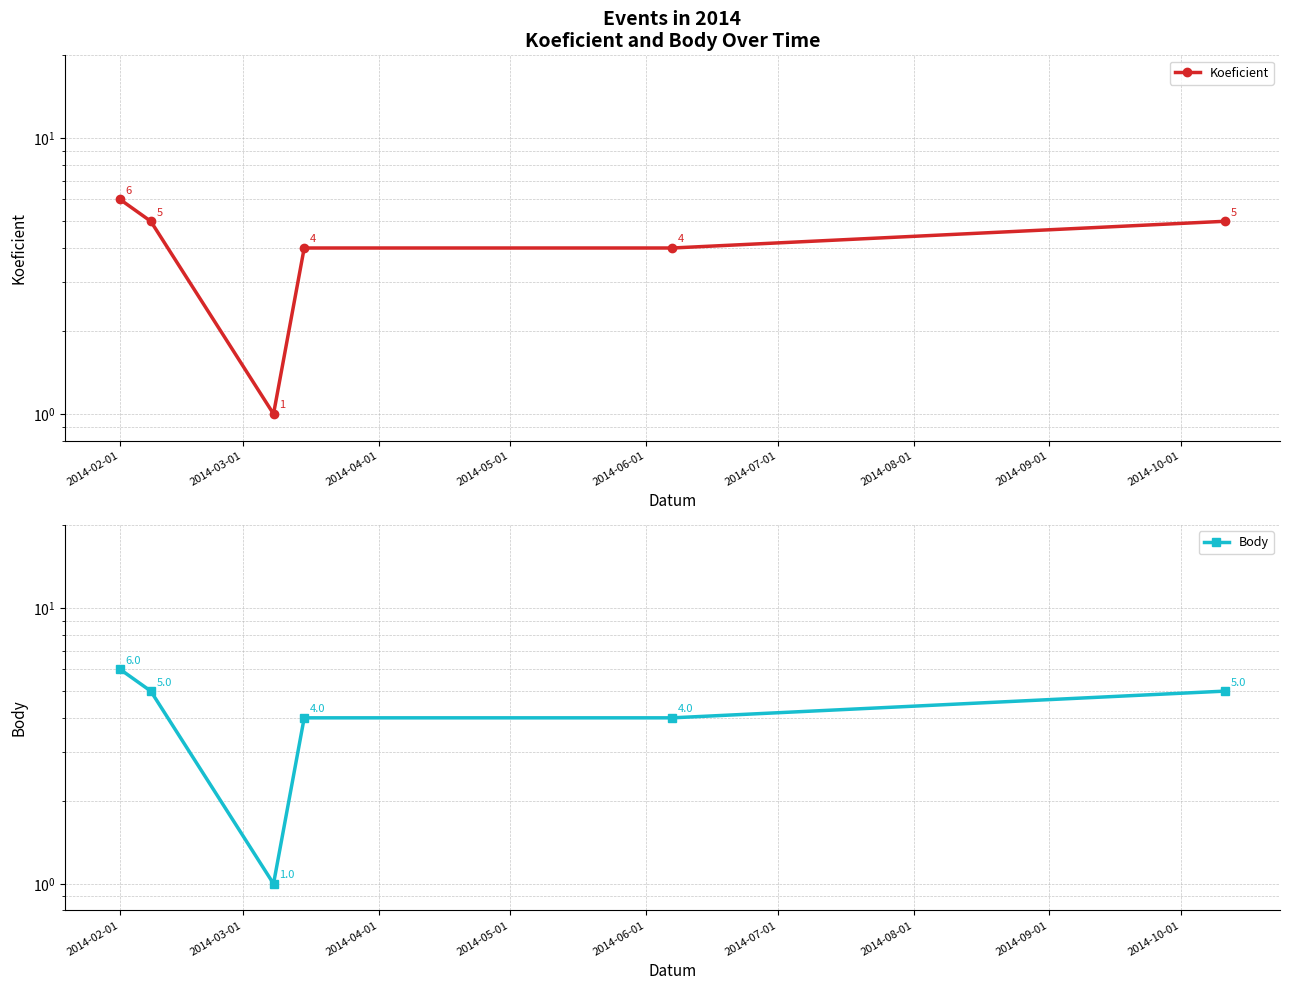

Which series has the largest total across all categories?

Koeficient